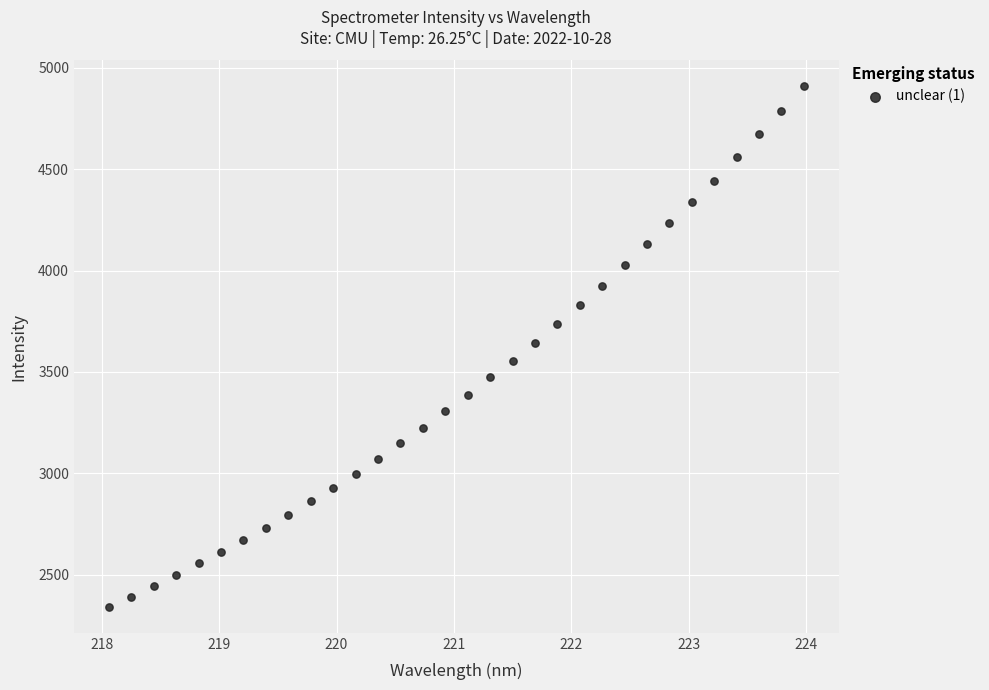

What is the range of Y values (max minus min)?

2564.7